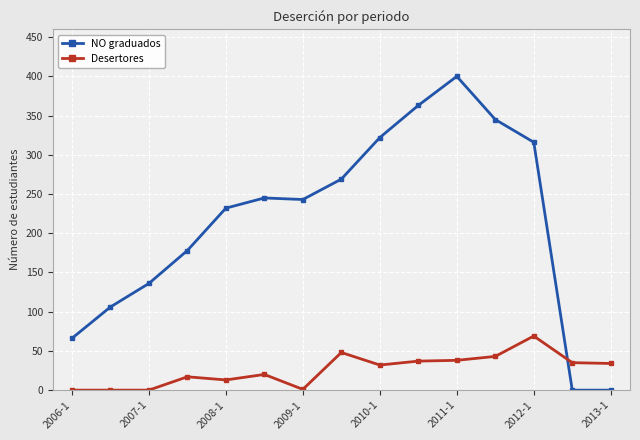

Which series has the largest range (max minus min)?

NO graduados